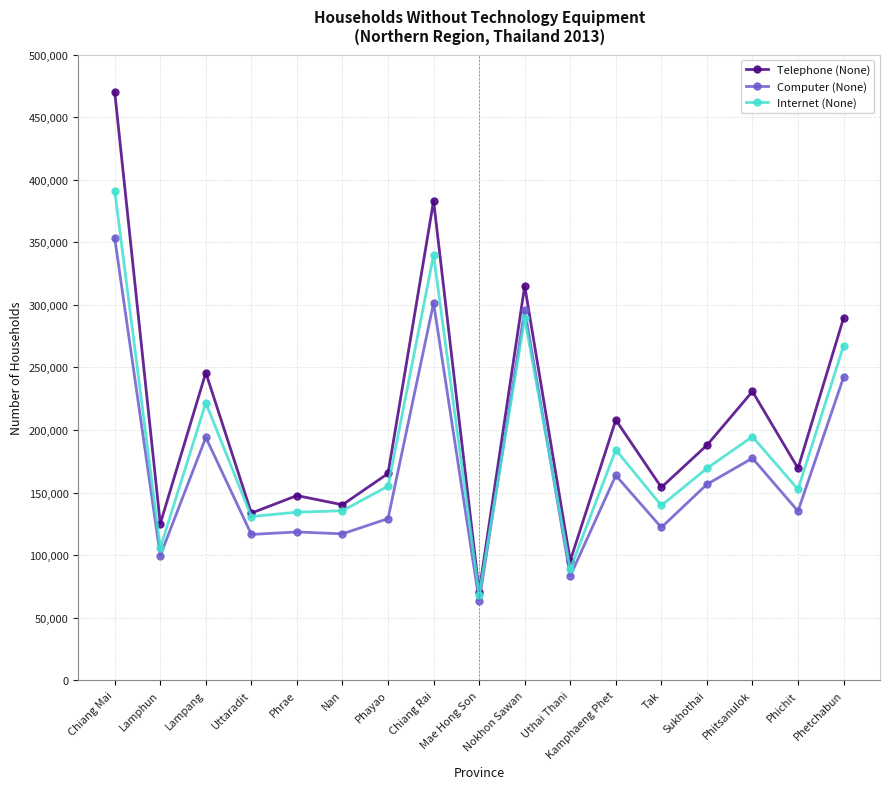

At which category does Internet (None) reach its first local peak?

Lampang